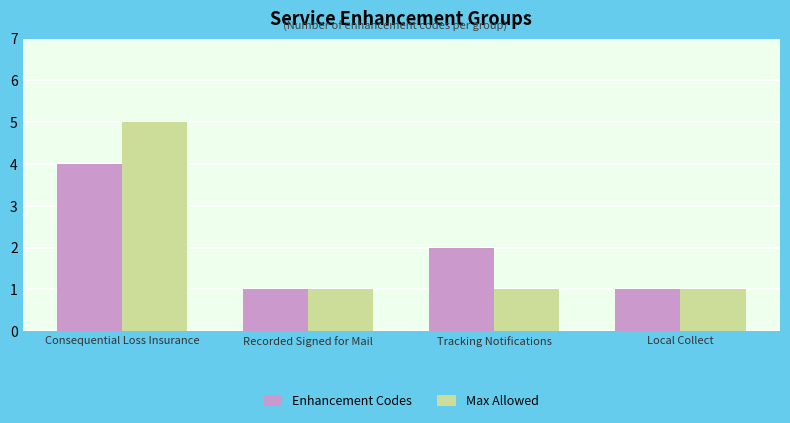

How many Max Allowed values are between 1 and 5?

4